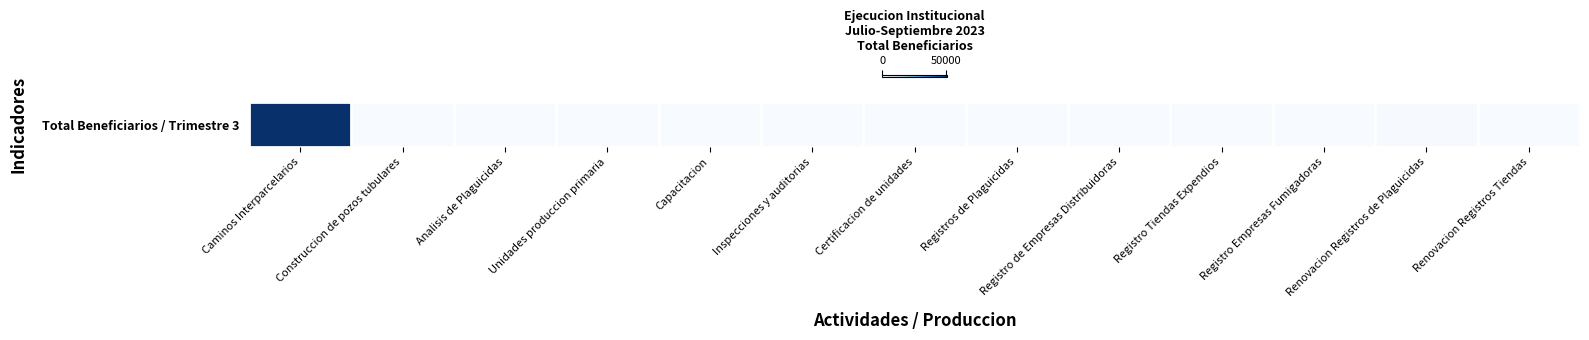

Rank the categories by value from lowest to highest.

Renovacion Registros Tiendas, Registro Empresas Fumigadoras, Registro de Empresas Distribuidoras, Registro Tiendas Expendios, Certificacion de unidades, Analisis de Plaguicidas, Inspecciones y auditorias, Capacitacion, Unidades produccion primaria, Registros de Plaguicidas, Construccion de pozos tubulares, Renovacion Registros de Plaguicidas, Caminos Interparcelarios